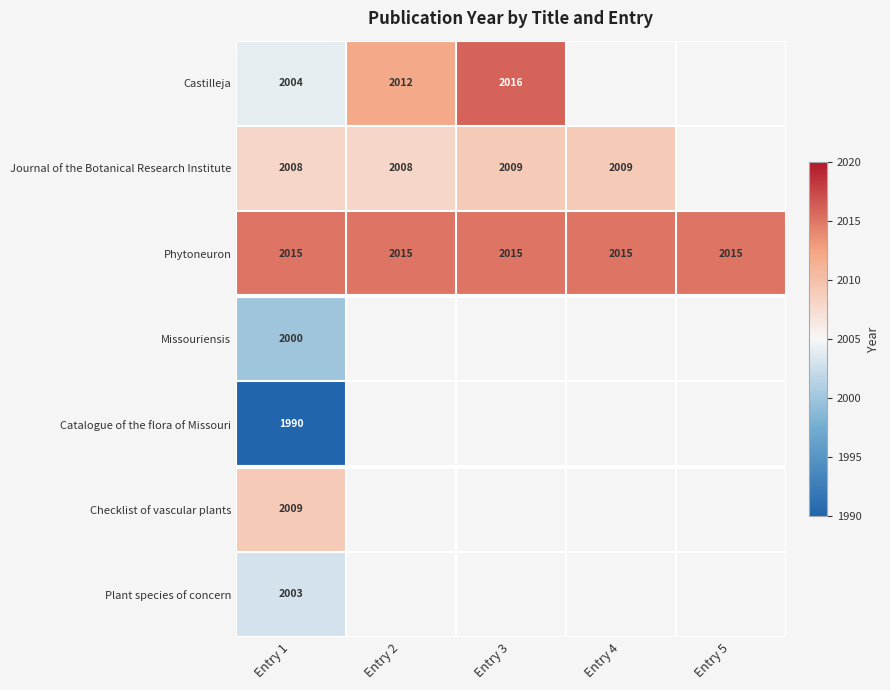

What is the difference between the highest and lowest values at Entry 1?

25